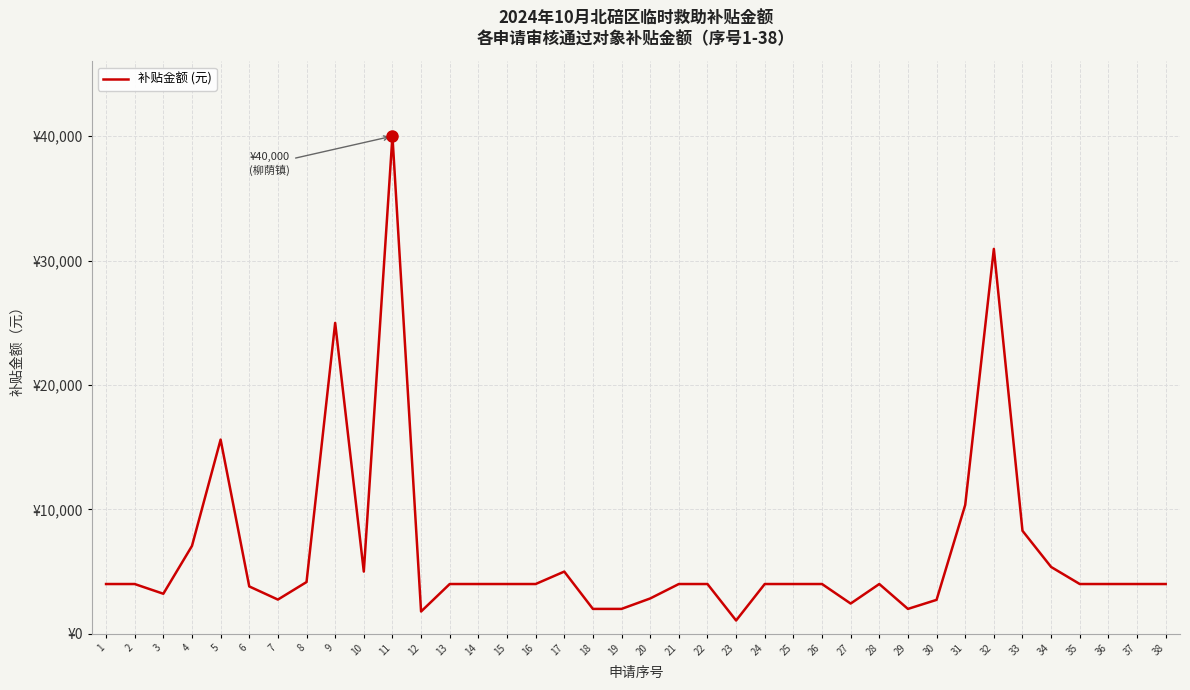

Where is the data nearest to the value 20534?

9